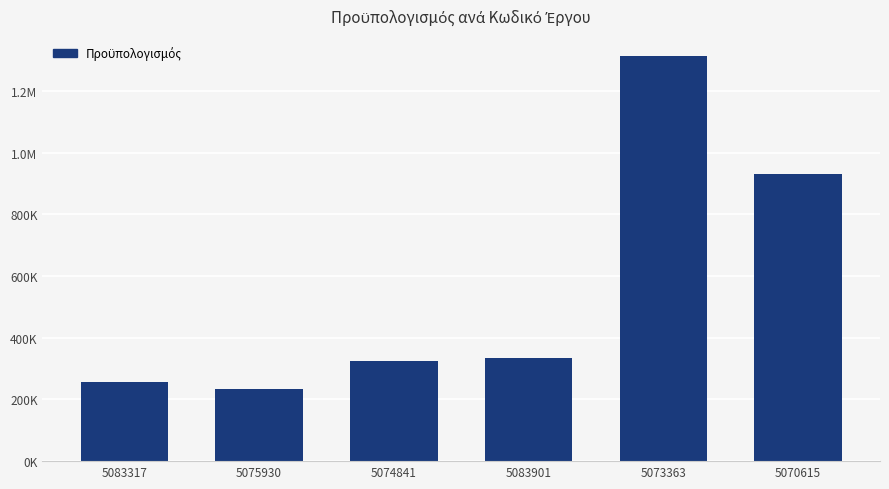

Rank the categories by value from highest to lowest.

5073363, 5070615, 5083901, 5074841, 5083317, 5075930